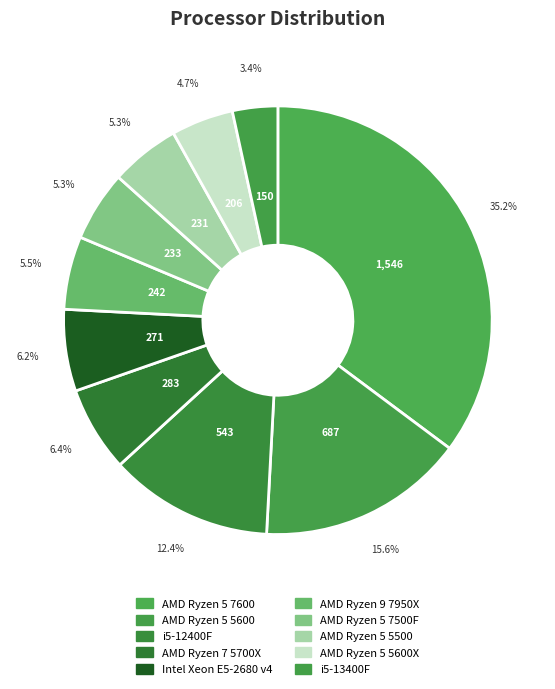

To the nearest percent, what is the combined percentage of i5-12400F and Intel Xeon E5-2680 v4?

19%